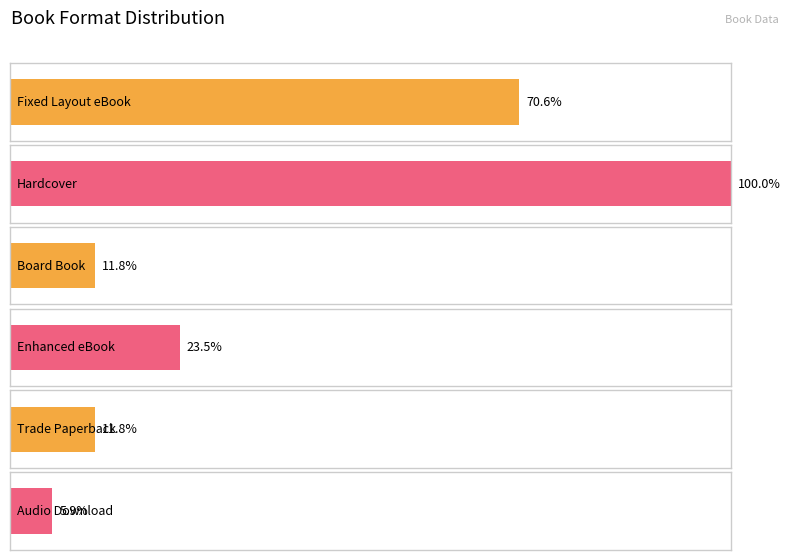

Which category has the highest value across all series?

Hardcover